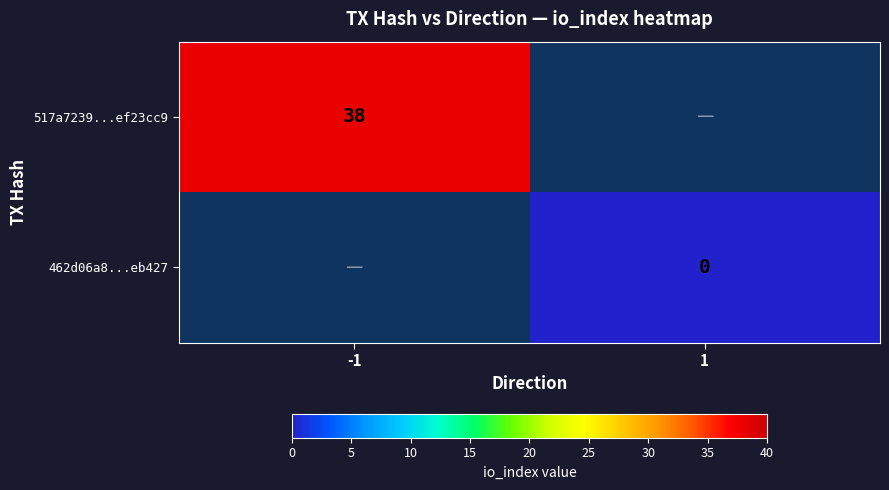

The 517a7239...ef23cc9 series shows 64 at -1. True or false?

False